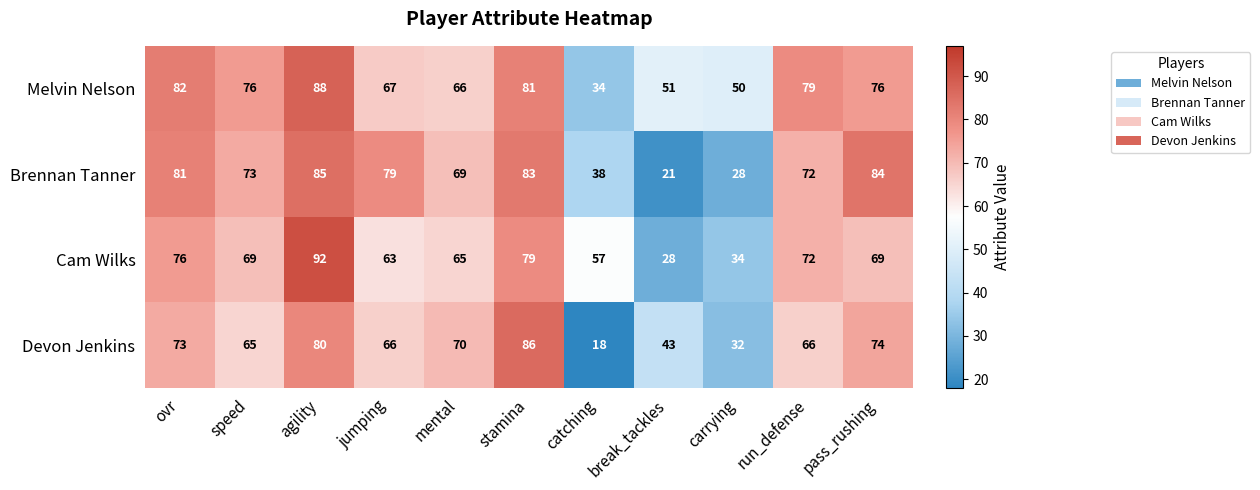

What is the average value of the Brennan Tanner series?

65